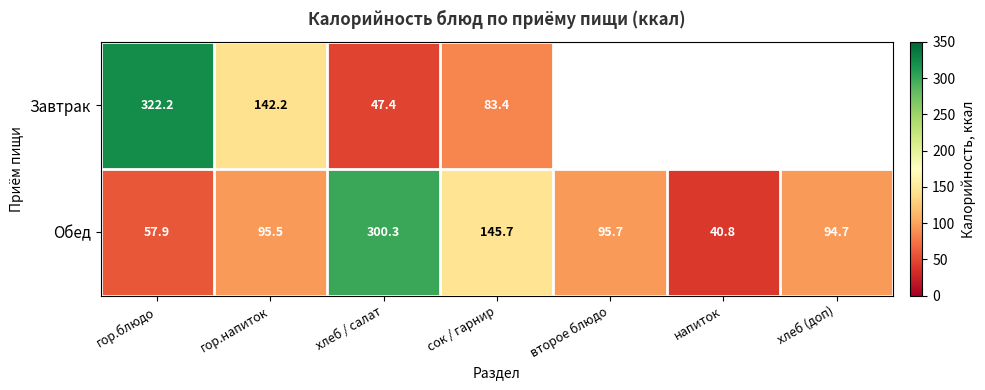

At which label does Обед reach its minimum?

напиток